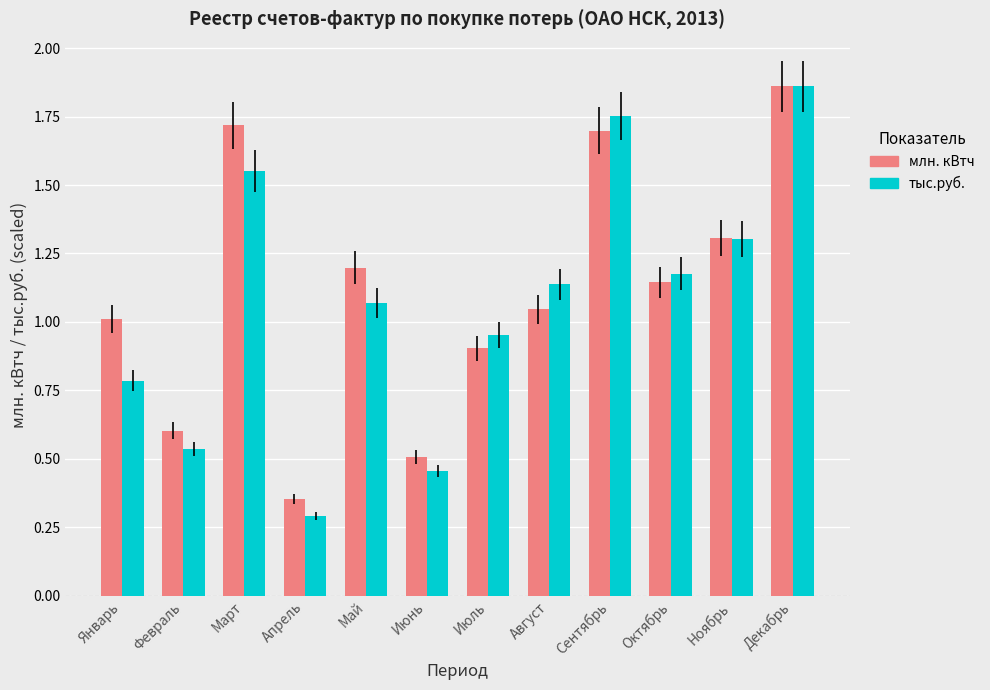

At which category is the sum across all series the highest?

Декабрь